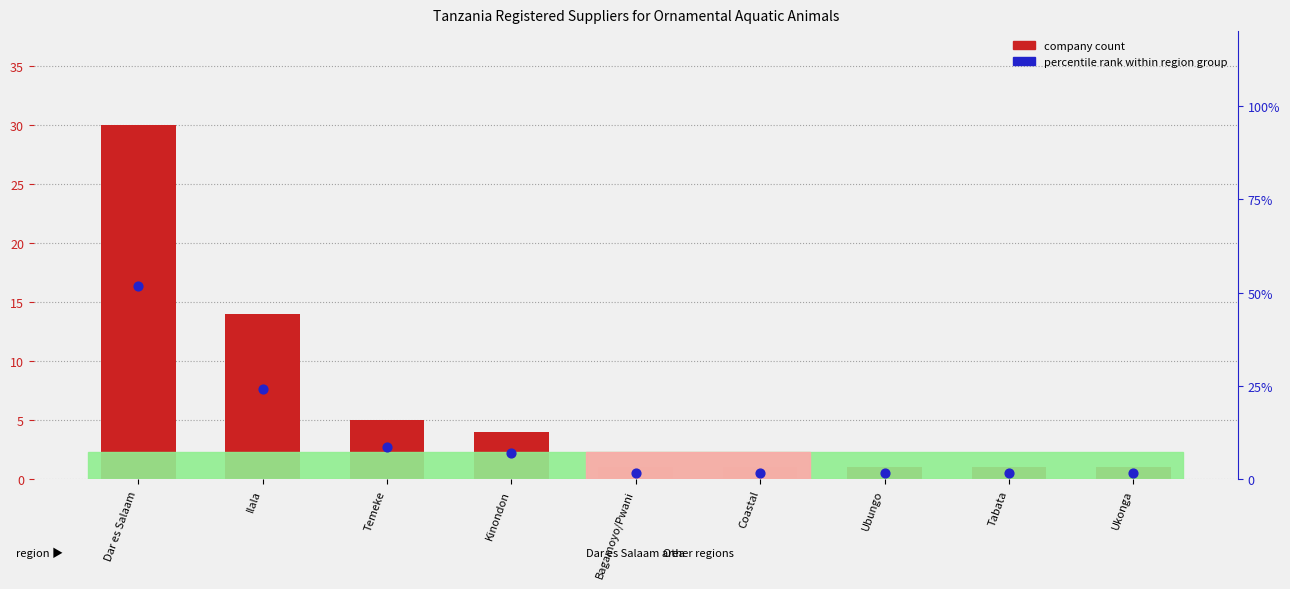

Which series reaches the maximum Y coordinate?

percentile rank within region group